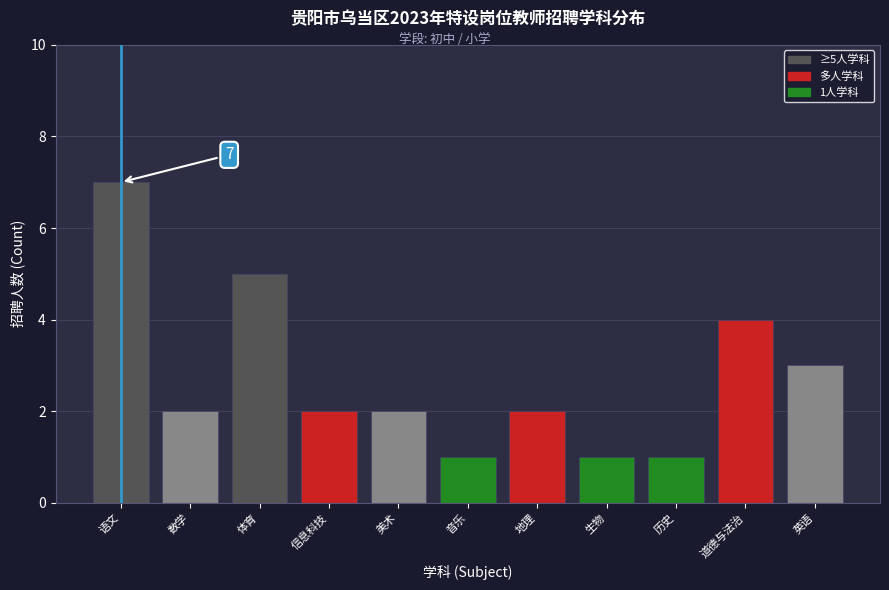

Reading right to left, extract all data points from this chart.

英语=3	道德与法治=4	历史=1	生物=1	地理=2	音乐=1	美术=2	信息科技=2	体育=5	数学=2	语文=7